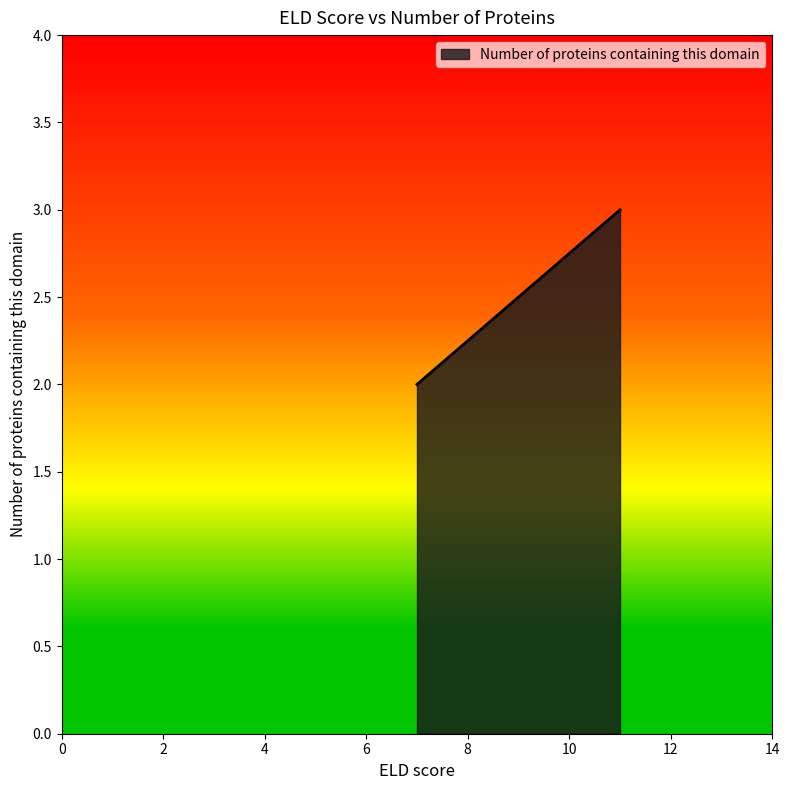

The chart shows a value of 4 at Synechococcus sp. PCC 7335. True or false?

False